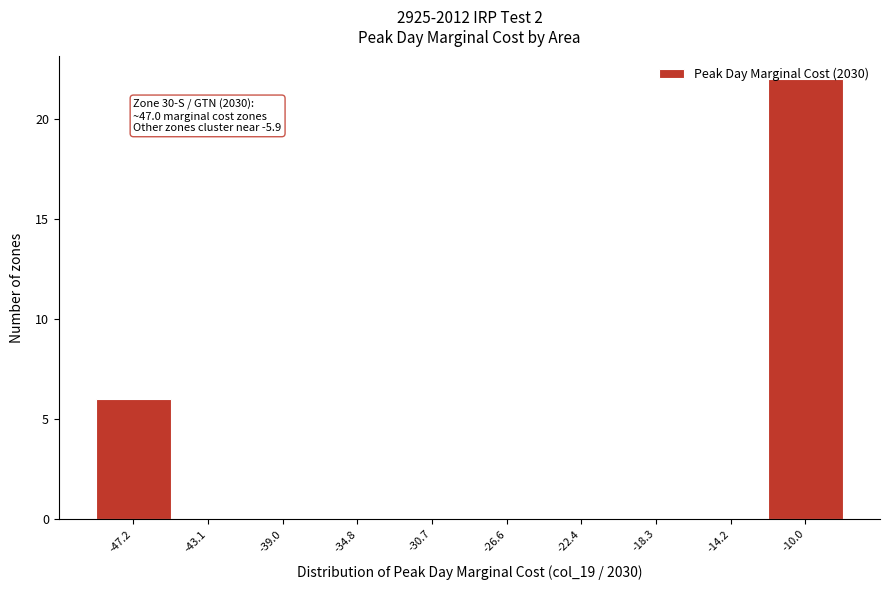

Which category has the highest value across all series?

-10.0